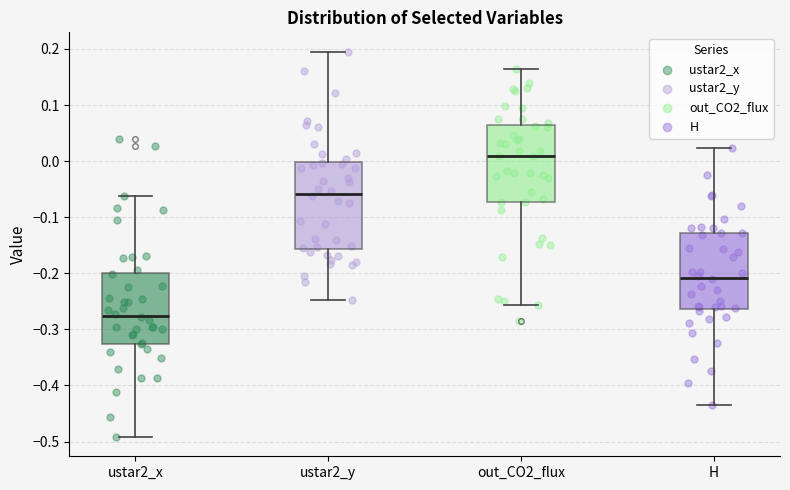

Which box is the tallest, from its lower edge to its upper edge?

ustar2_y